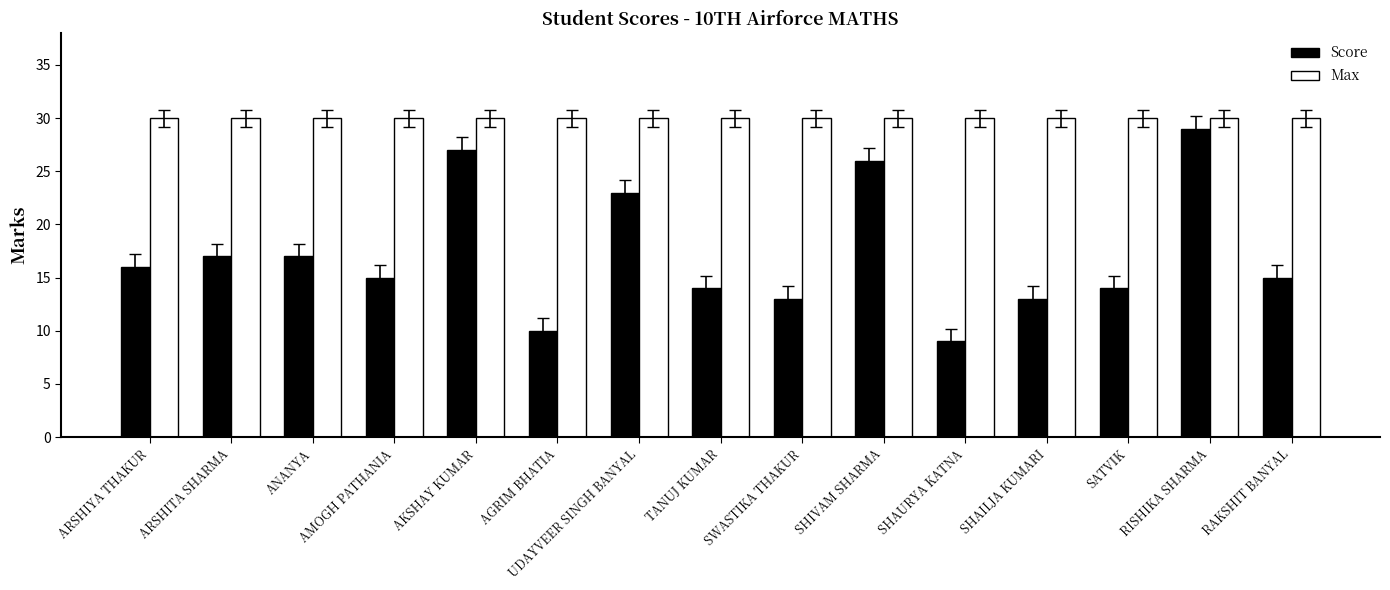

What is the sum of the Max values at AGRIM BHATIA and AKSHAY KUMAR?

60